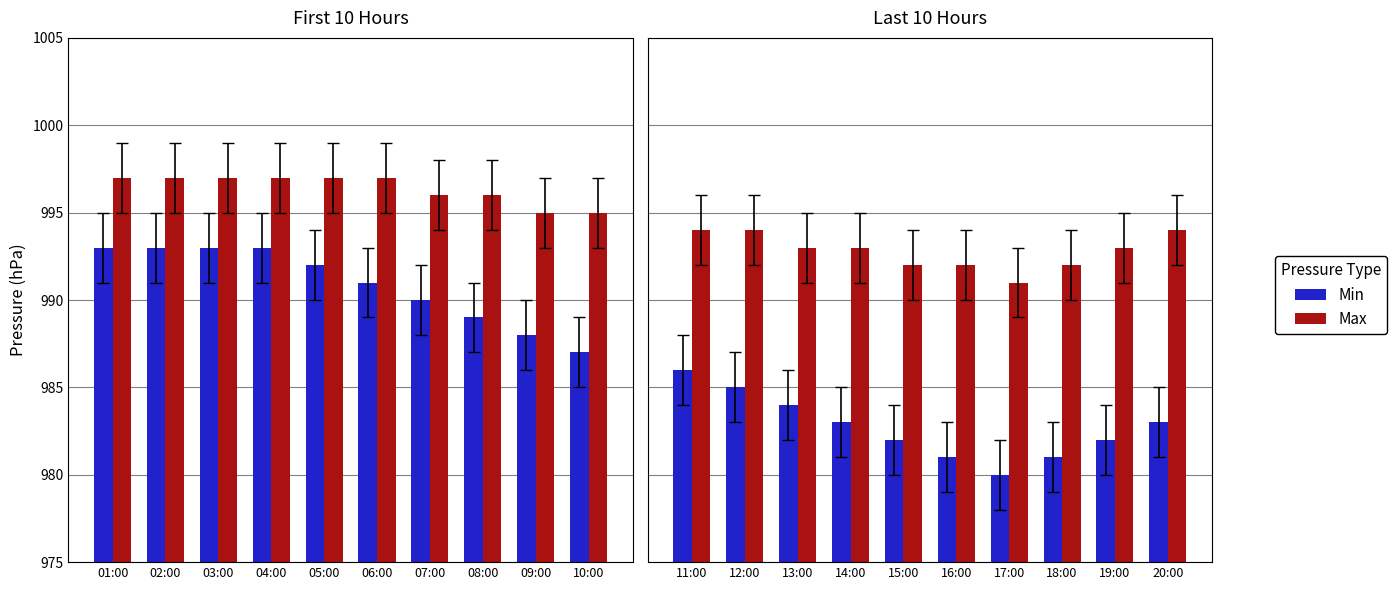

What position from the right is 20:00?

1